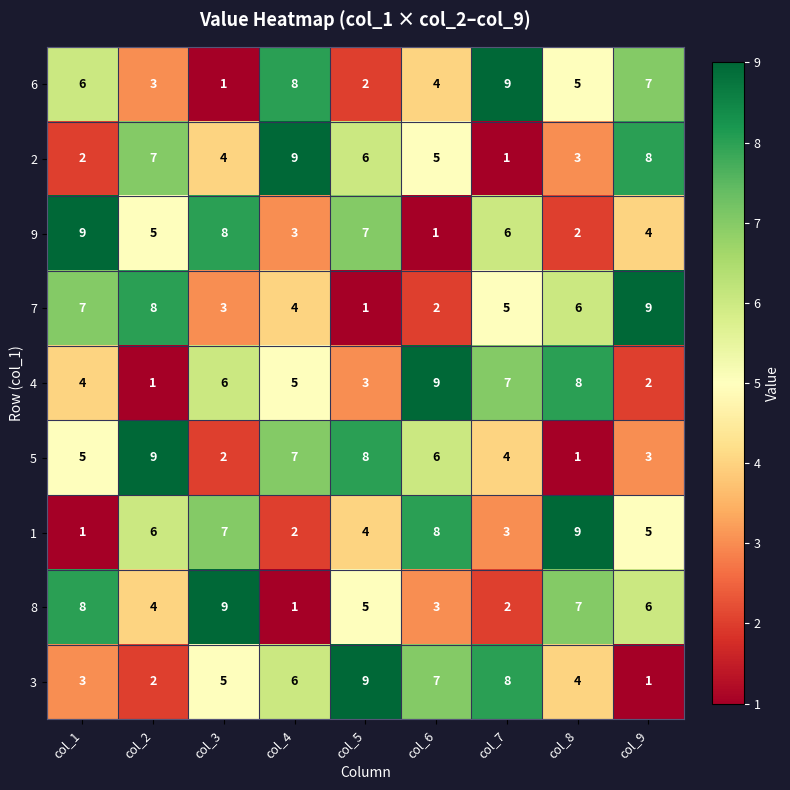

What is the sum of all 9 values?

45